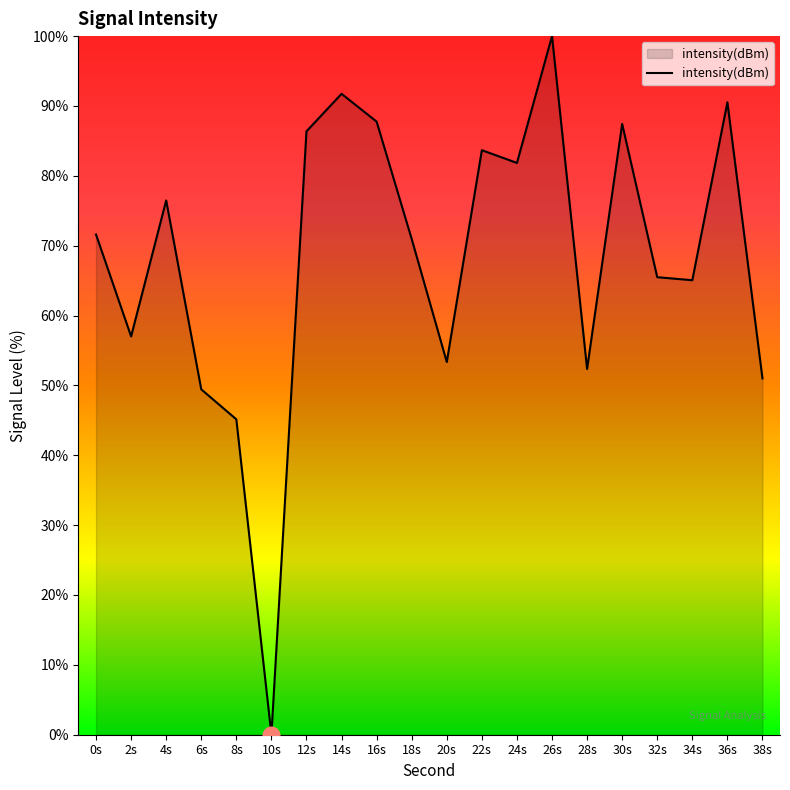

True or false: there are more than 1 points higher than both neighbors.

True